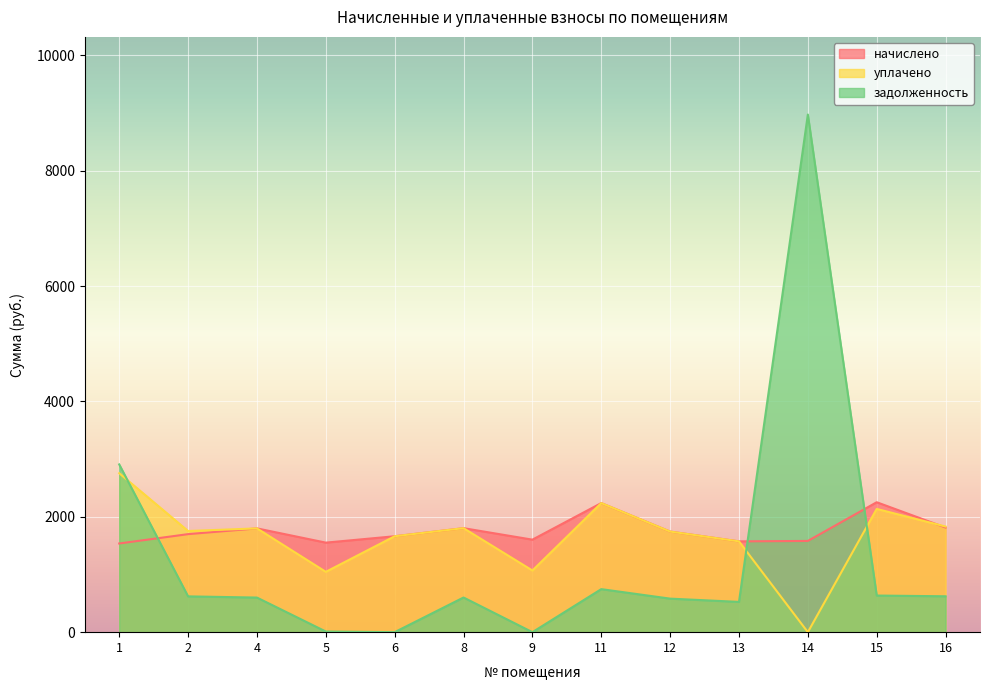

Where is the first local minimum for начислено?

5